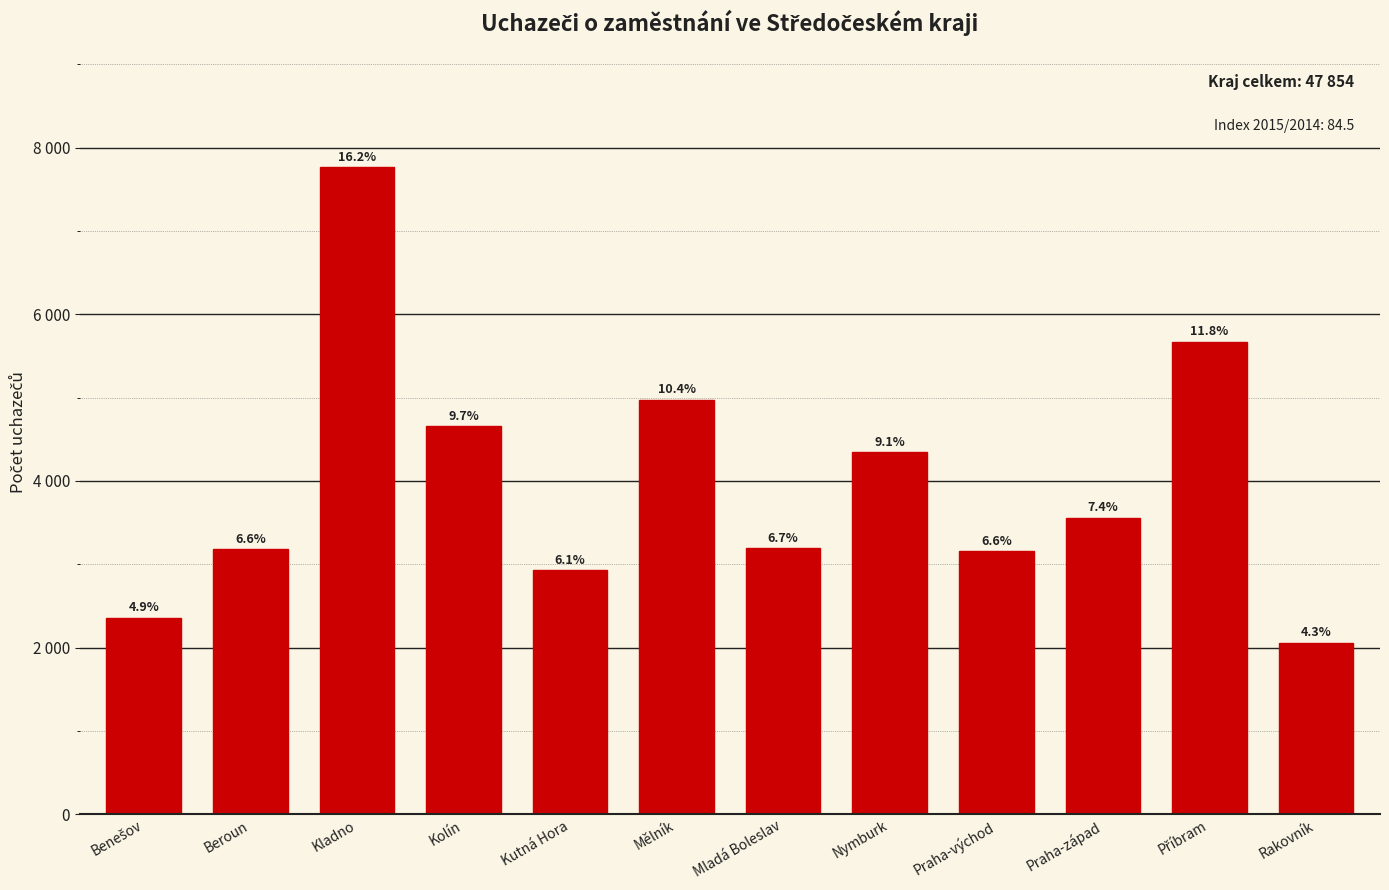

Are the bars horizontal?

No